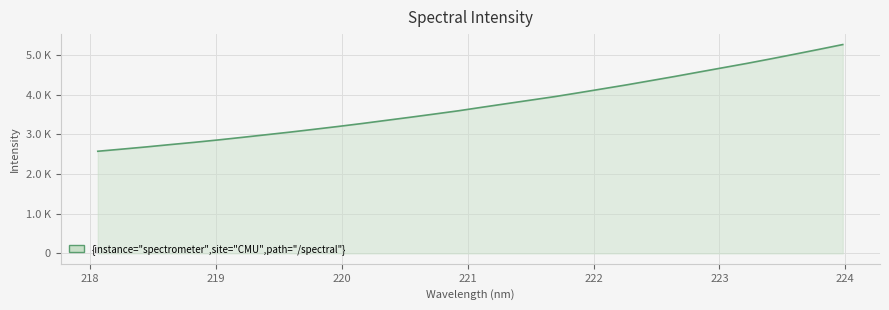

Does the chart display data point markers on the line(s)?

No